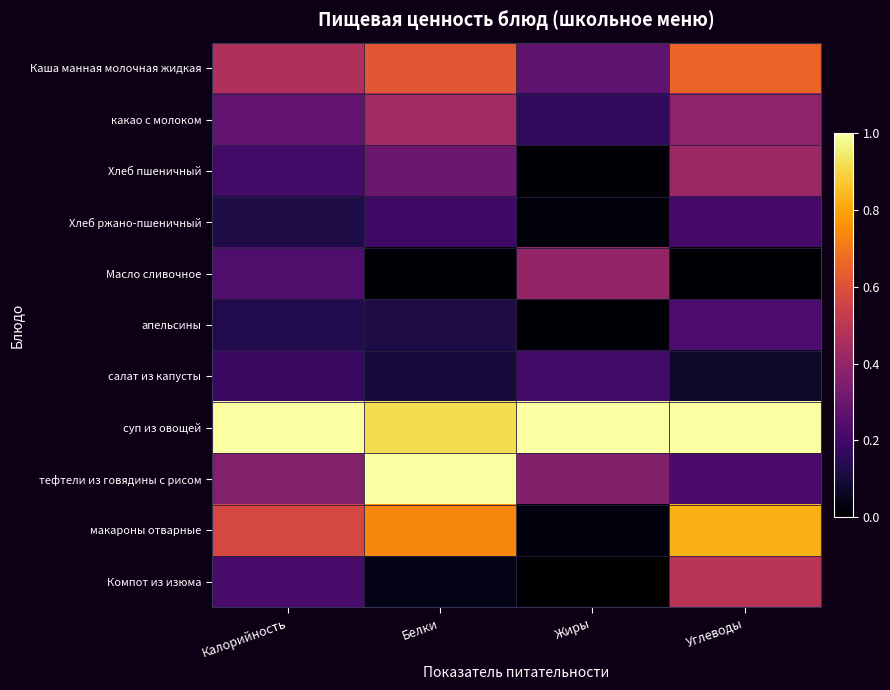

Reading left to right, what are all the values shown in this chart?

Каша манная молочная жидкая: Калорийность=0.5	Белки=0.6	Жиры=0.3	Углеводы=0.7
какао с молоком: Калорийность=0.3	Белки=0.4	Жиры=0.2	Углеводы=0.4
Хлеб пшеничный: Калорийность=0.2	Белки=0.3	Жиры=0.0	Углеводы=0.4
Хлеб ржано-пшеничный: Калорийность=0.1	Белки=0.2	Жиры=0.0	Углеводы=0.2
Масло сливочное: Калорийность=0.2	Белки=0.0	Жиры=0.4	Углеводы=0.0
апельсины: Калорийность=0.1	Белки=0.1	Жиры=0.0	Углеводы=0.2
салат из капусты: Калорийность=0.2	Белки=0.1	Жиры=0.2	Углеводы=0.1
суп из овощей: Калорийность=1.0	Белки=0.9	Жиры=1.0	Углеводы=1.0
тефтели из говядины с рисом: Калорийность=0.4	Белки=1.0	Жиры=0.4	Углеводы=0.2
макароны отварные: Калорийность=0.6	Белки=0.7	Жиры=0.0	Углеводы=0.8
Компот из изюма: Калорийность=0.2	Белки=0.0	Жиры=0.0	Углеводы=0.5